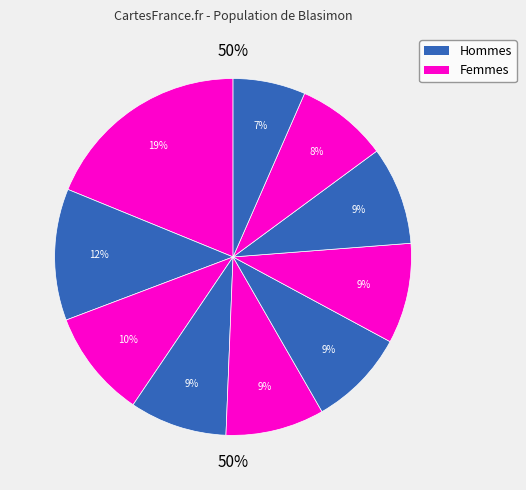

Is there a majority slice in this chart?

No